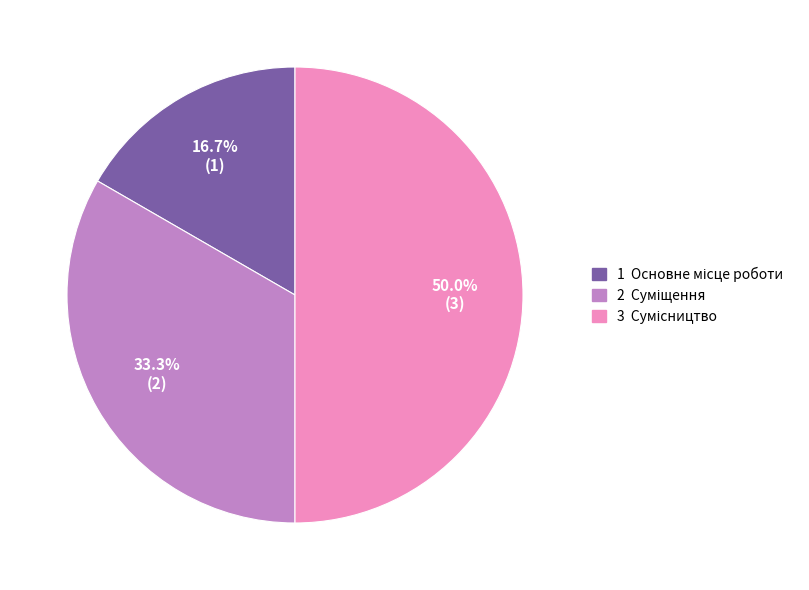

Rank the categories by value from highest to lowest.

Сумісництво, Суміщення, Основне місце роботи